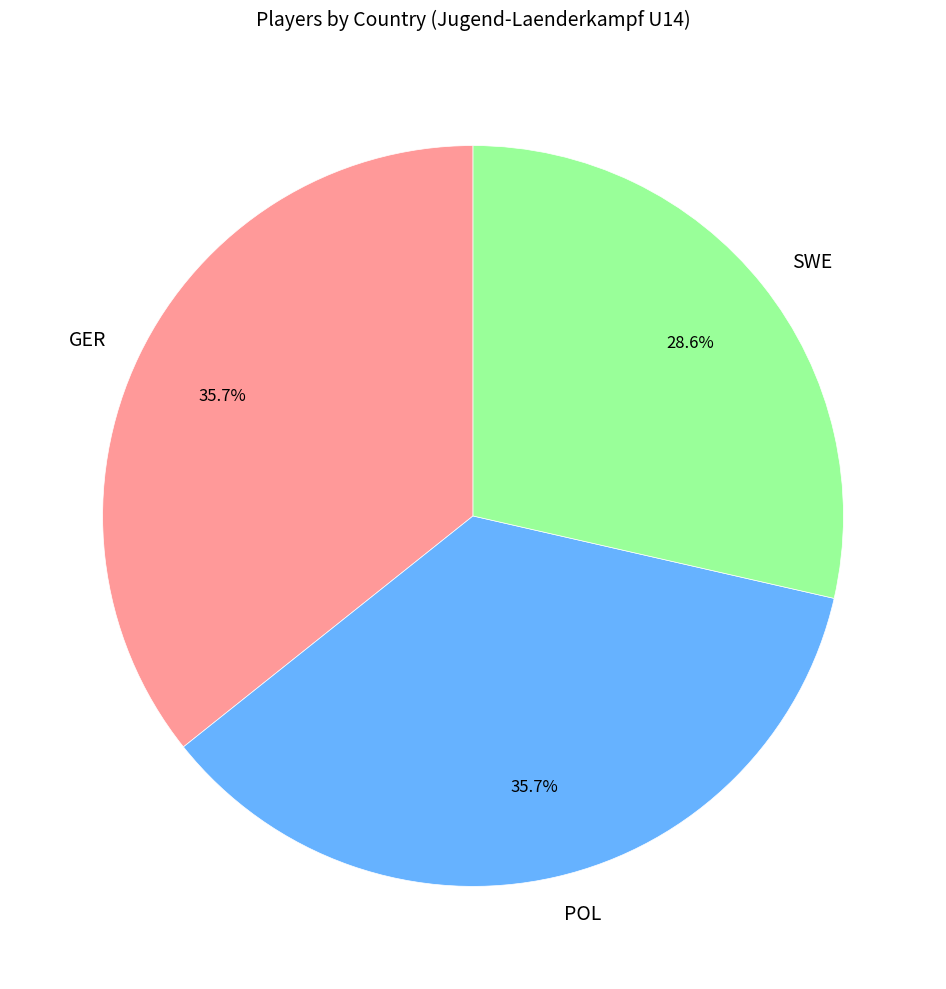

How many segments does this pie chart have?

3